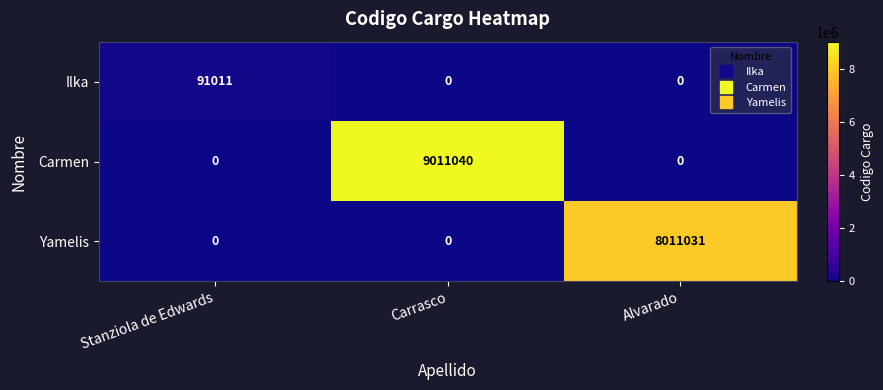

Reading left to right, list all the values displayed in this chart.

Ilka: 91011	0	0
Carmen: 0	9011040	0
Yamelis: 0	0	8011031